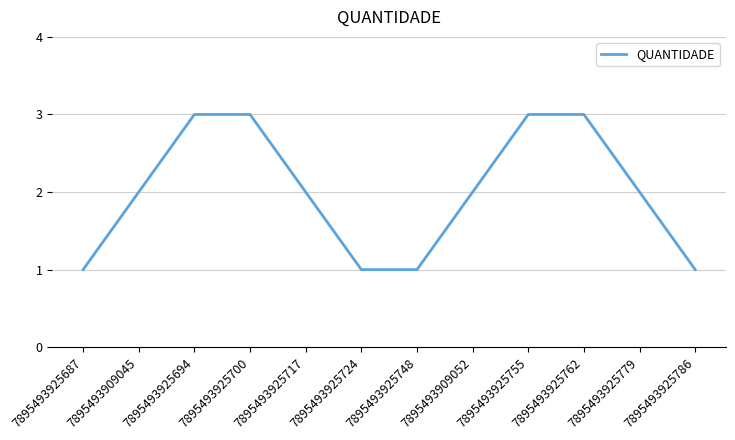

Reading left to right, list all the values displayed in this chart.

1	2	3	3	2	1	1	2	3	3	2	1